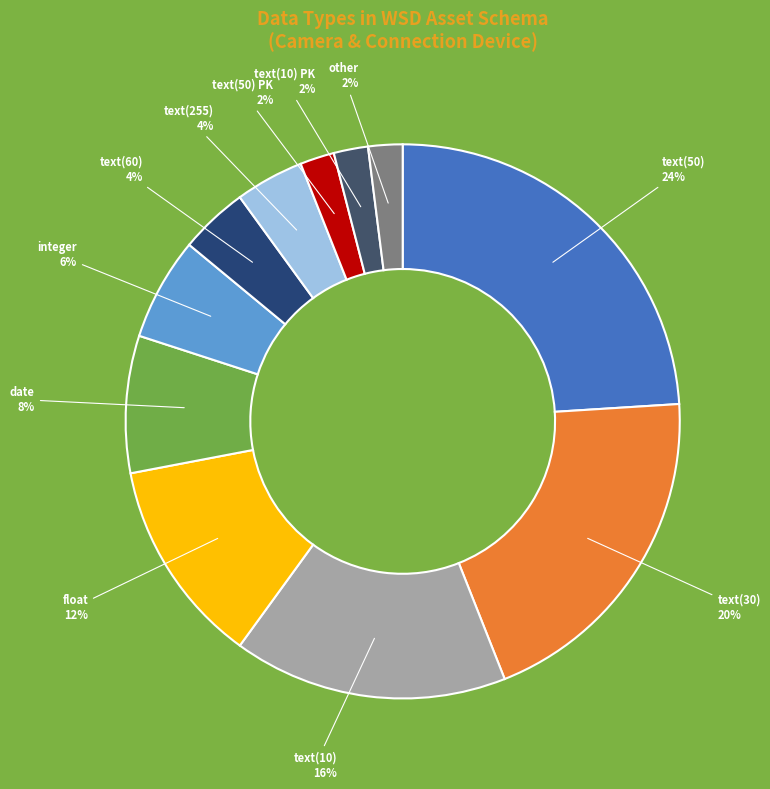

True or false: text(50) accounts for 1% of the total.

False